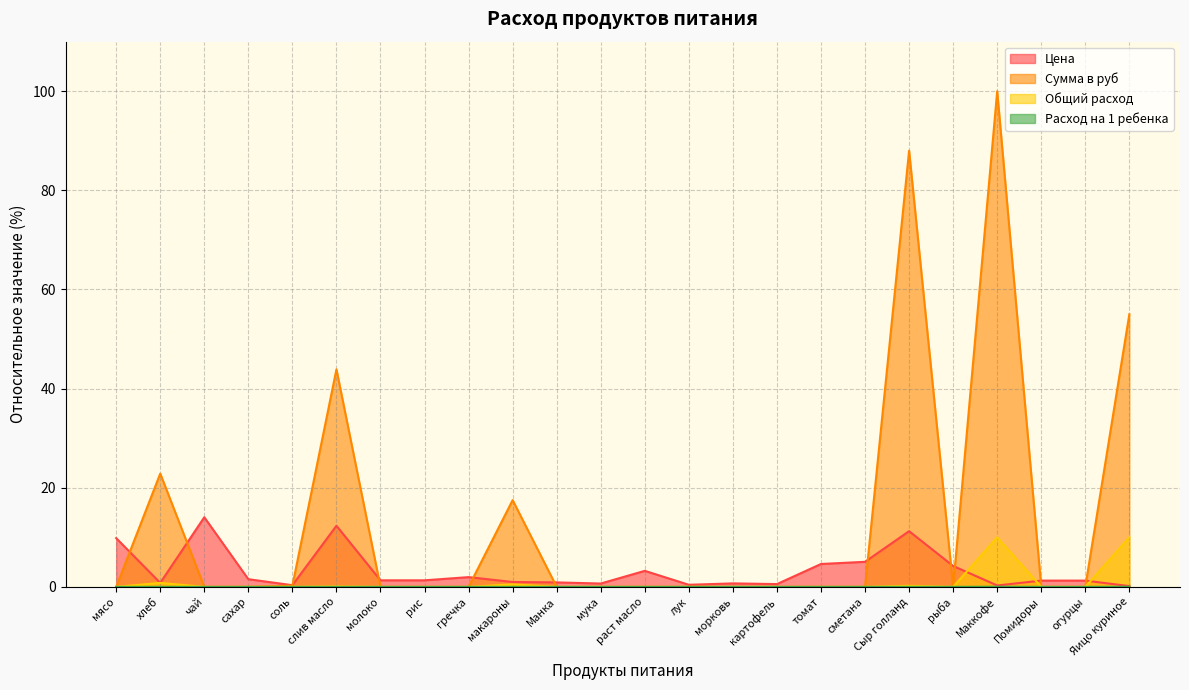

What is the difference between the maximum and minimum values in the Сумма в руб series?

100.0